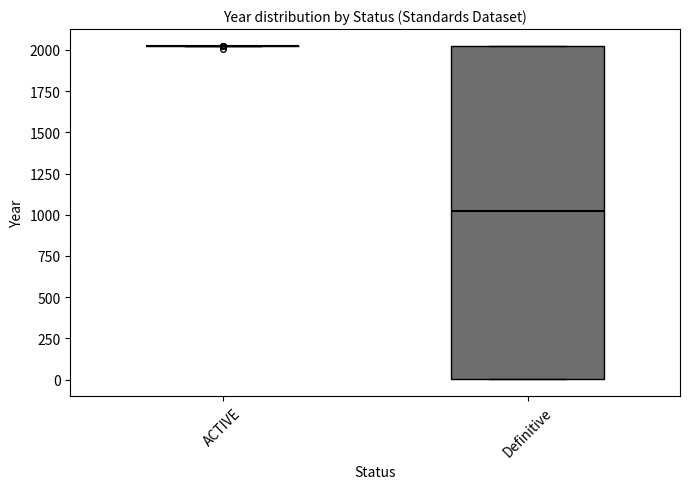

Comparing the boxes themselves (not the whiskers), which one is the tallest?

Definitive